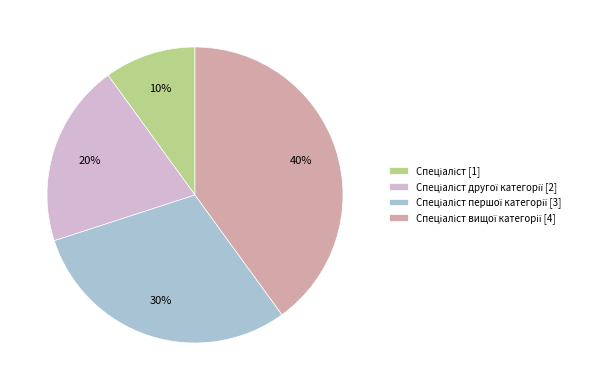

Does any single category account for the majority?

No